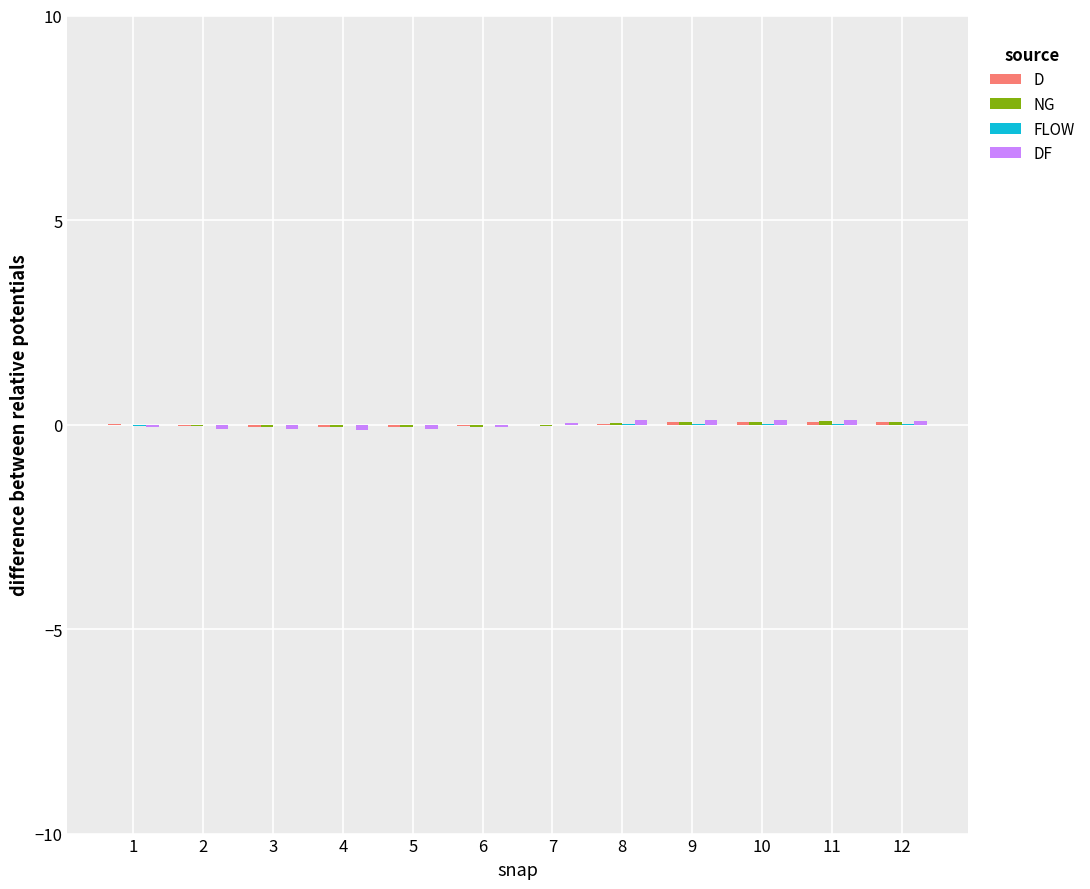

Which series has the largest range (max minus min)?

DF